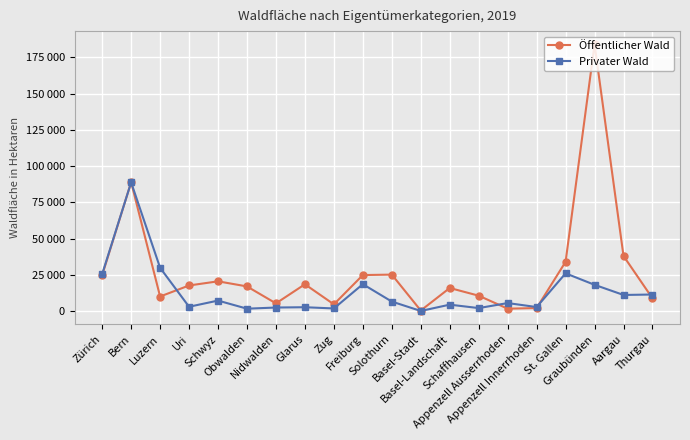

At which category does Privater Wald reach its first local peak?

Bern